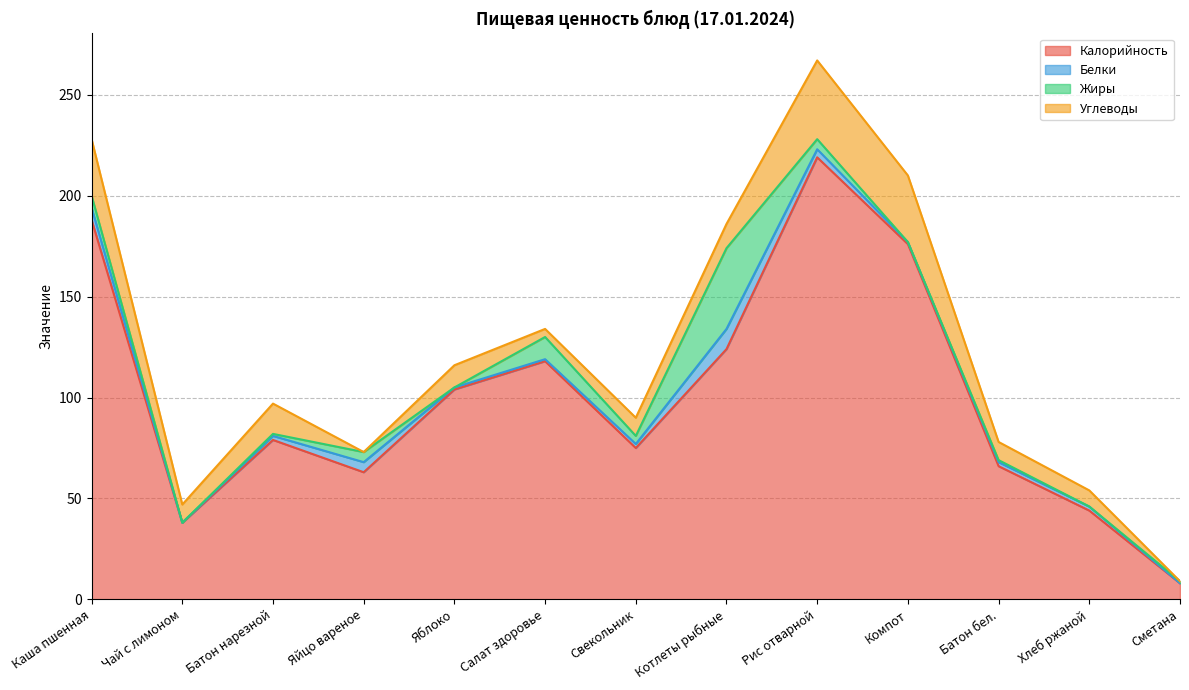

Which category has the highest value across all series?

Рис отварной